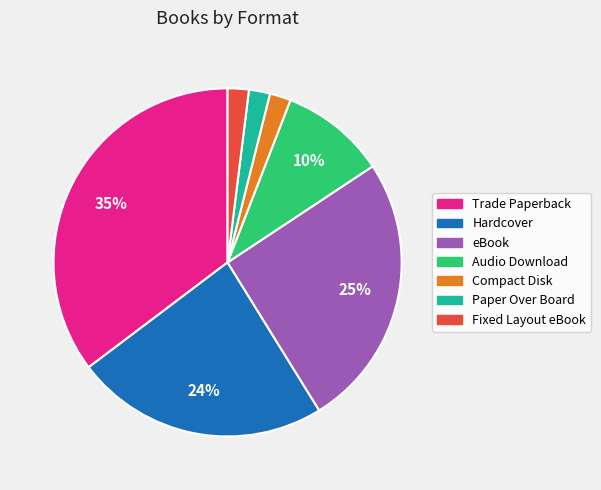

Is Hardcover the majority of the pie?

No